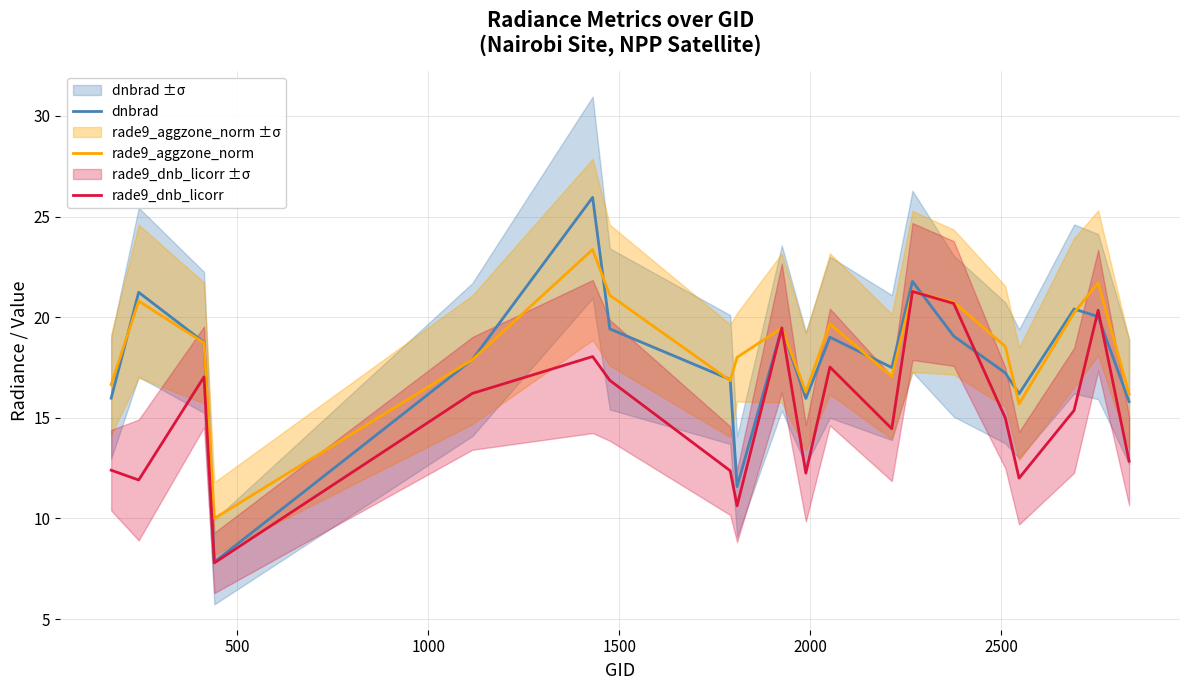

What is the minimum value for rade9_dnb_licorr?

7.8